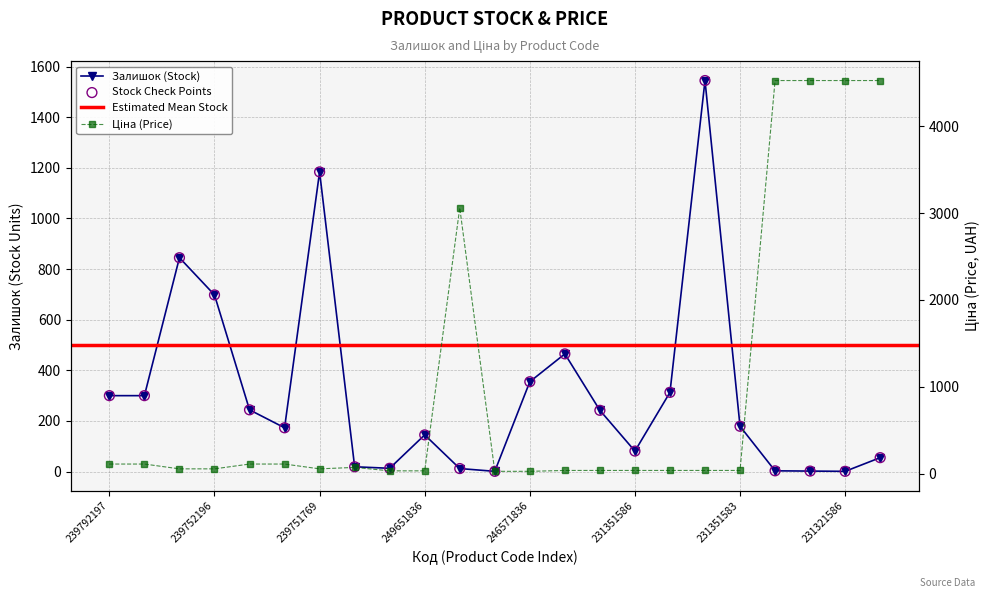

At which category is the sum across all series the highest?

231321584